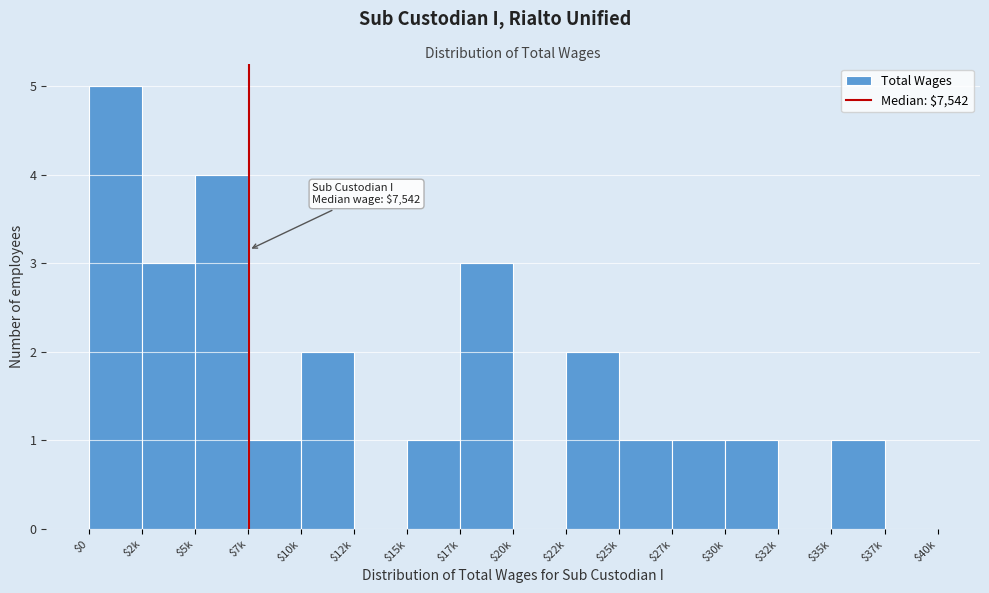

What is the sum of all values?

25